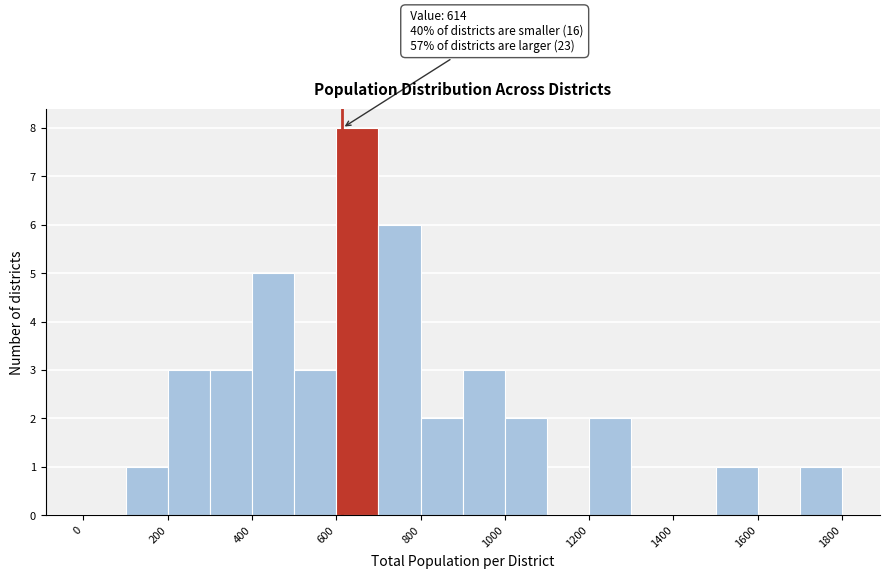

Over which range of the x-axis is the bar tallest?

600 to 700